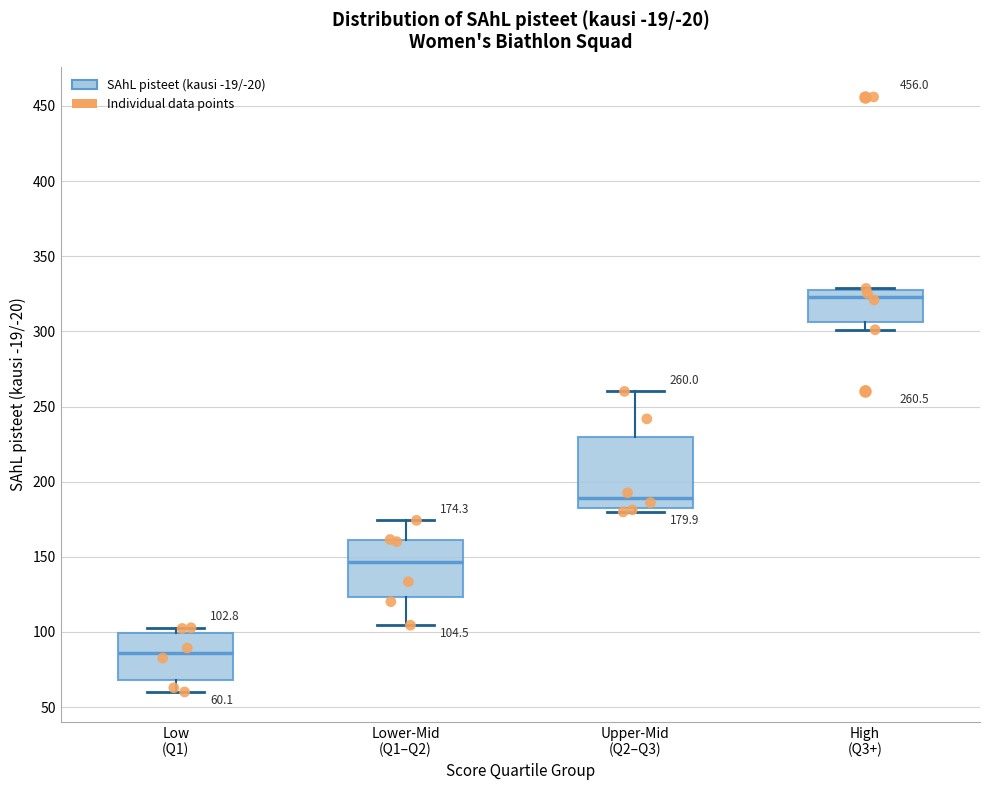

Which box is the tallest, from its lower edge to its upper edge?

Upper-Mid (Q2–Q3)